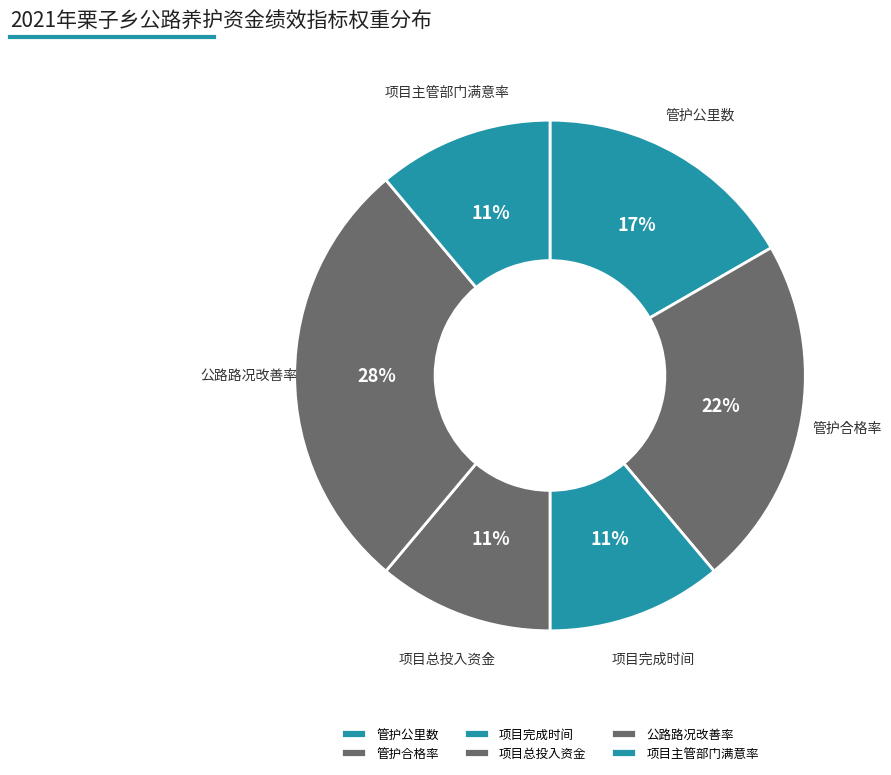

Approximately how many times larger is the value at 项目总投入资金 compared to 公路路况改善率?

0.4